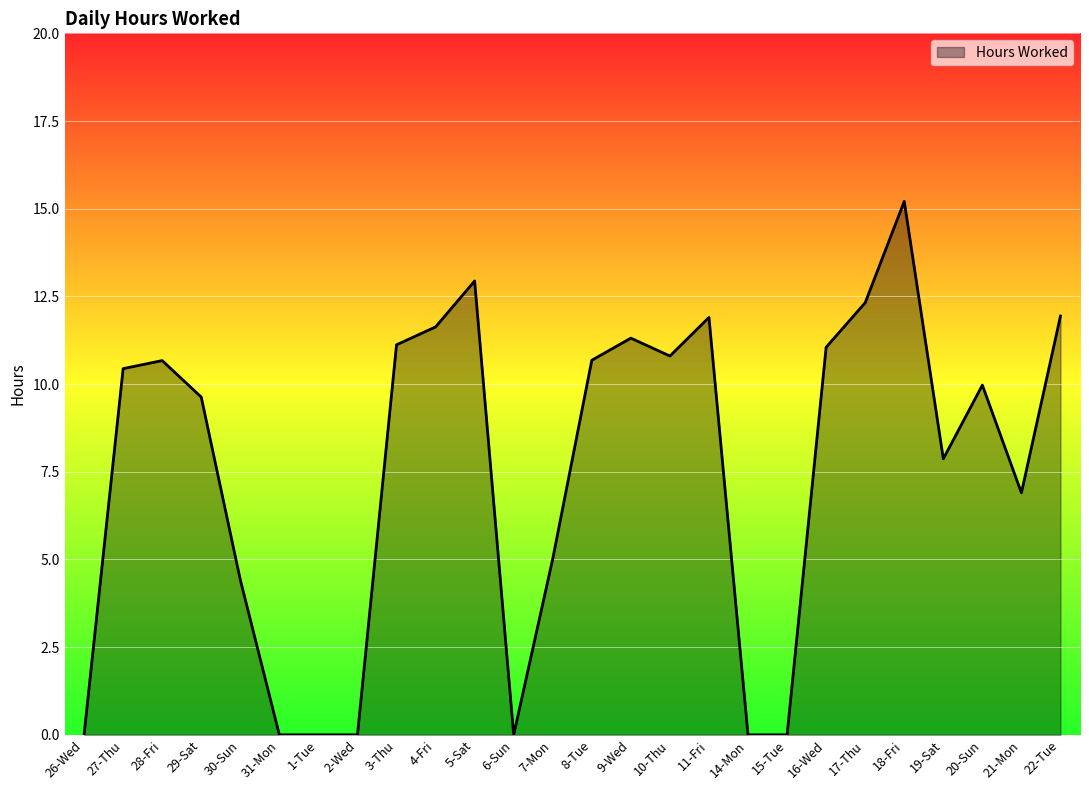

What position from the left is 16-Wed?

20